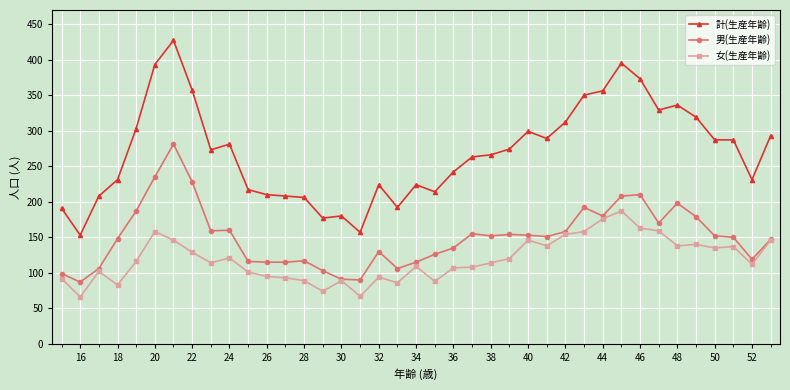

How many lines are shown in the chart?

3